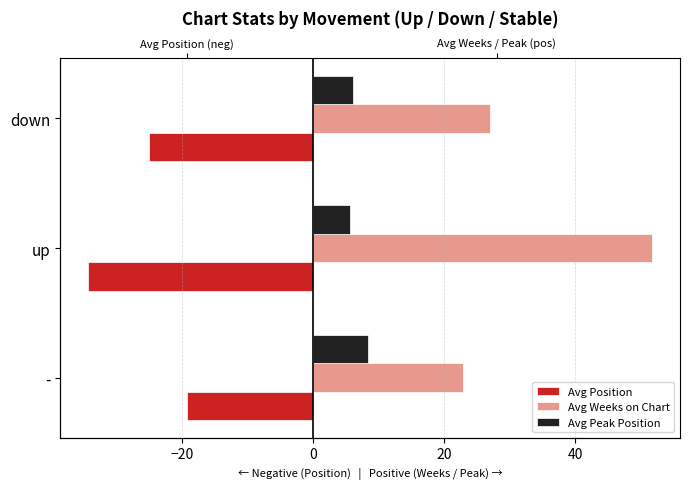

How many values in the Avg Position series exceed -25?

1